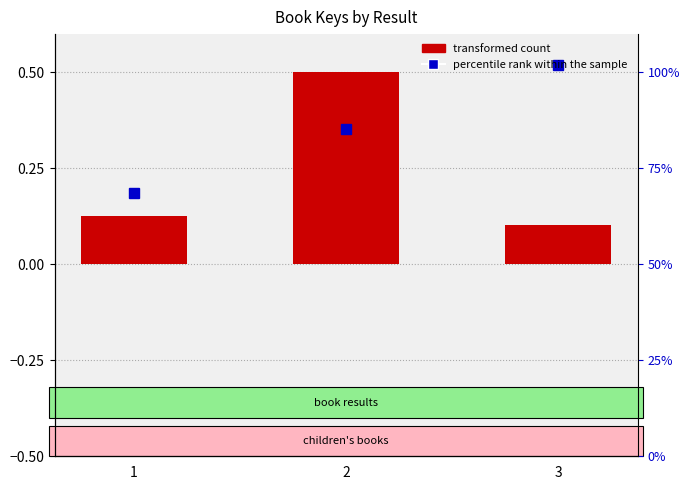

List the labels in order of value, largest first.

2, 1, 3